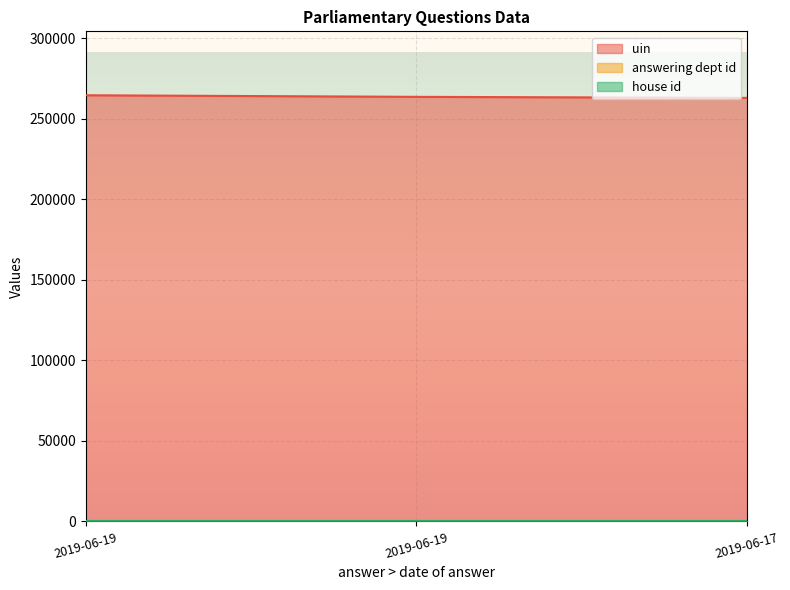

At which category does the chart reach its peak across all series?

2019-06-19